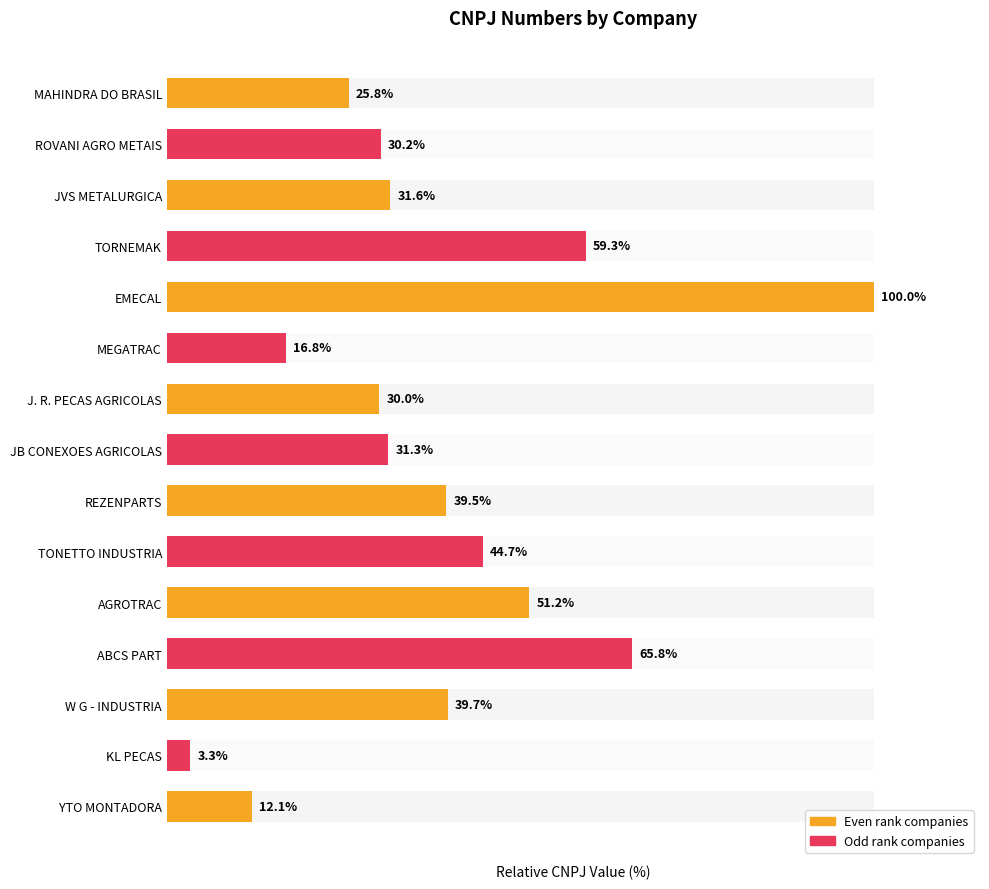

Which has a higher value, YTO MONTADORA or ROVANI AGRO METAIS?

ROVANI AGRO METAIS